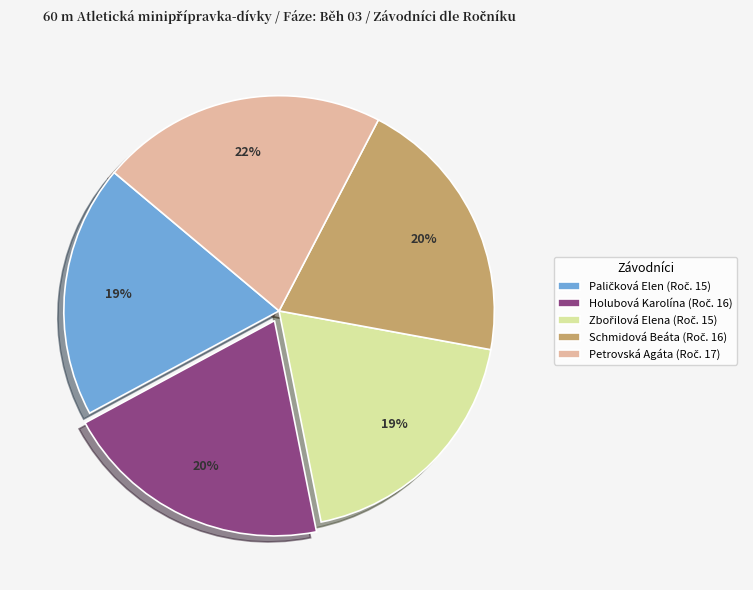

Does Petrovská Agáta account for over 50% of the chart?

No